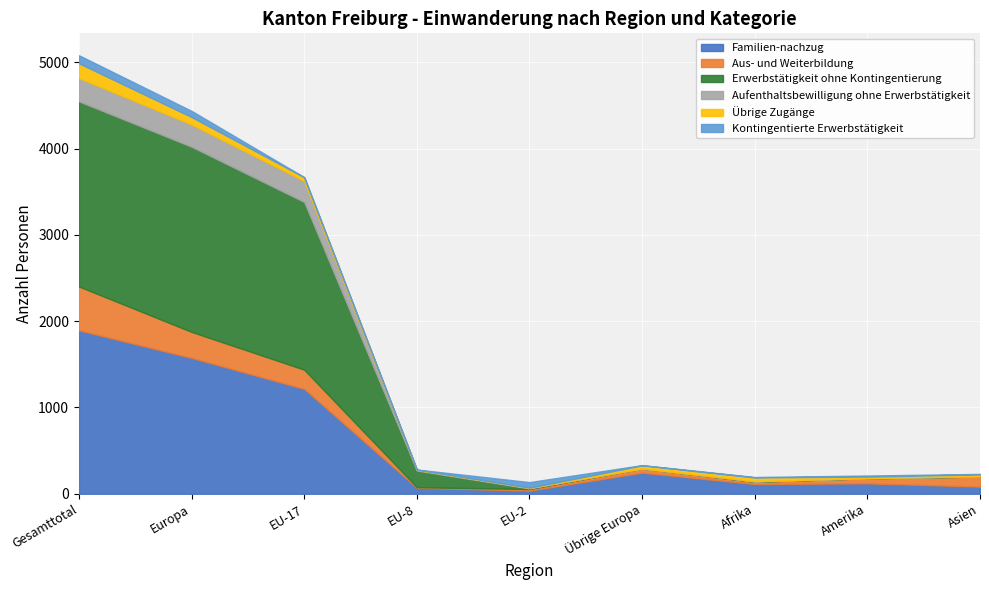

At which label does Aus- und Weiterbildung first exceed 59?

Gesamttotal